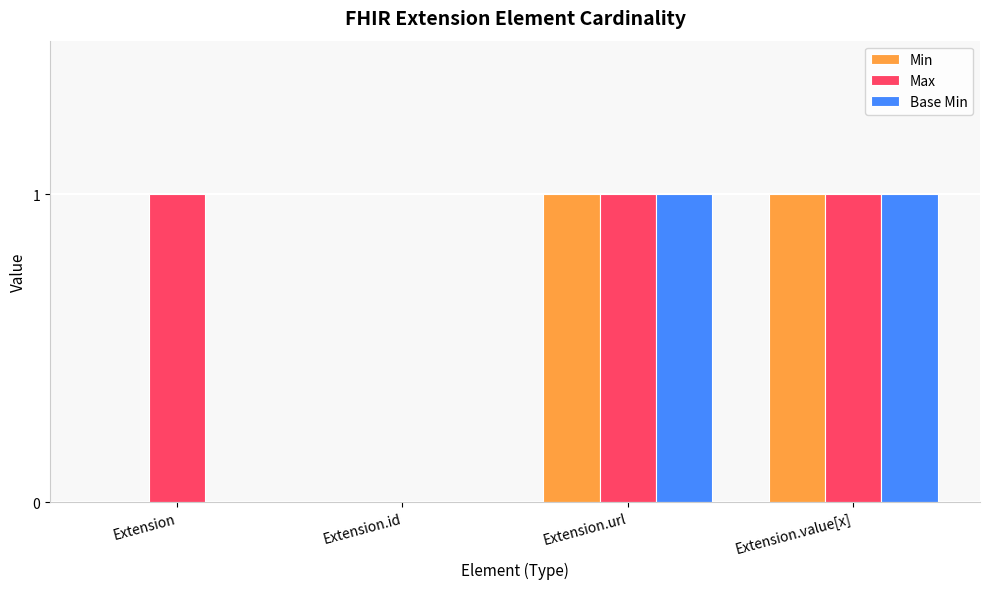

What is the sum of the Min values at Extension.id and Extension.value[x]?

1